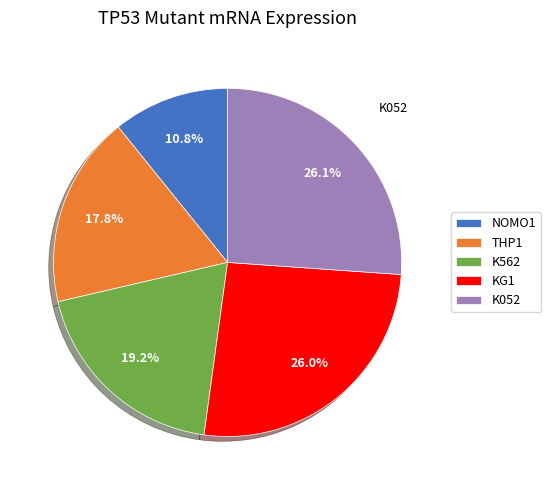

Is there any slice that represents more than half of the pie?

No